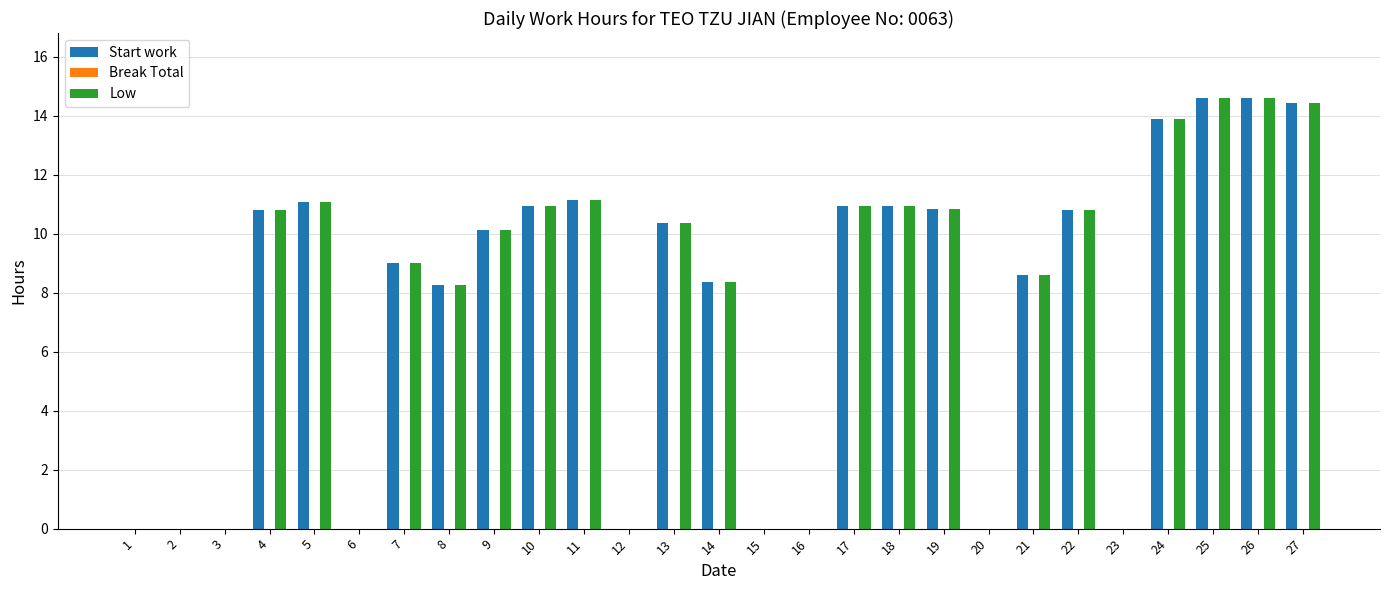

Is the value of Start work at 10 greater than the value of Low at 26?

No